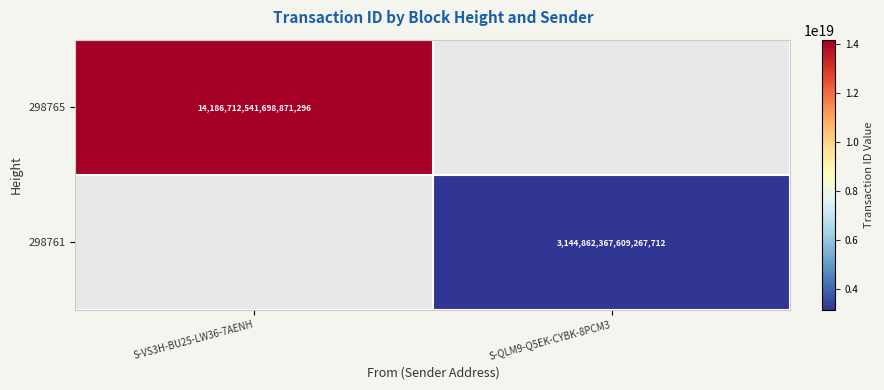

The value of 298761 at S-QLM9-Q5EK-CYBK-8PCM3 is 1470966983522222336.0. True or false?

False